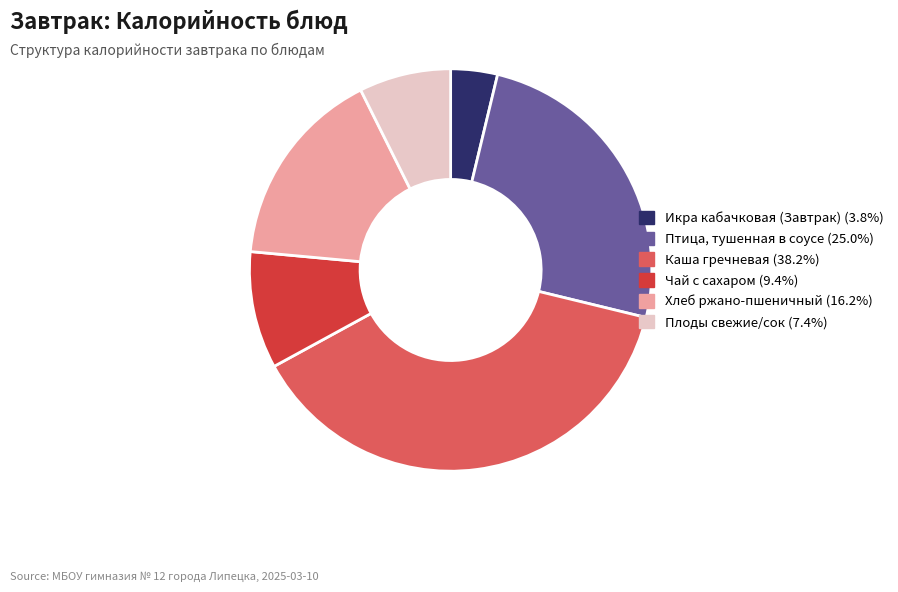

Rank the categories by value from highest to lowest.

Каша гречневая, Птица, тушенная в соусе, Хлеб ржано-пшеничный, Чай с сахаром, Плоды свежие/сок, Икра кабачковая (Завтрак)